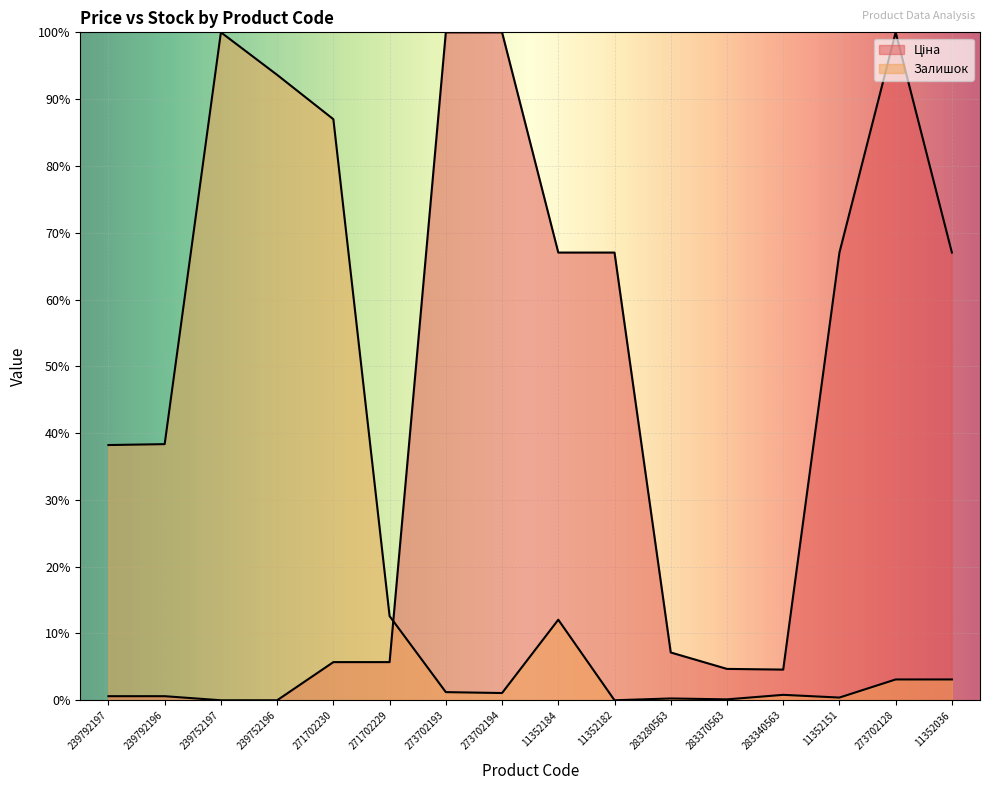

Reading left to right, list all the values displayed in this chart.

Ціна: 0.6	0.6	0.0	0.0	5.7	5.7	100.0	100.0	67.0	67.0	7.2	4.7	4.6	67.0	100.0	67.0
Залишок: 38.2	38.3	100.0	93.6	87.0	12.6	1.2	1.1	12.1	0.0	0.3	0.1	0.8	0.4	3.1	3.1